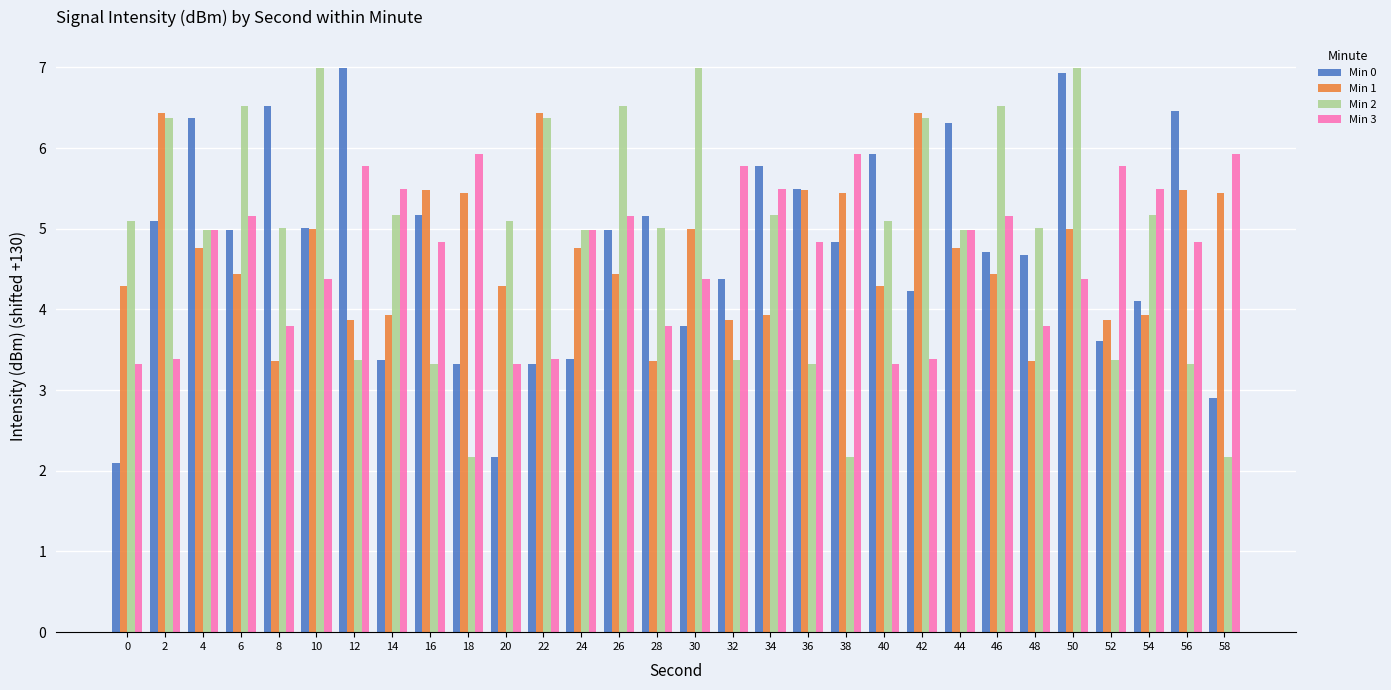

Reading left to right, list all the values displayed in this chart.

Min 0: 2.1	5.1	6.4	5.0	6.5	5.0	7.0	3.4	5.2	3.3	2.2	3.3	3.4	5.0	5.2	3.8	4.4	5.8	5.5	4.8	5.9	4.2	6.3	4.7	4.7	6.9	3.6	4.1	6.5	2.9
Min 1: 4.3	6.4	4.8	4.4	3.4	5.0	3.9	3.9	5.5	5.4	4.3	6.4	4.8	4.4	3.4	5.0	3.9	3.9	5.5	5.4	4.3	6.4	4.8	4.4	3.4	5.0	3.9	3.9	5.5	5.4
Min 2: 5.1	6.4	5.0	6.5	5.0	7.0	3.4	5.2	3.3	2.2	5.1	6.4	5.0	6.5	5.0	7.0	3.4	5.2	3.3	2.2	5.1	6.4	5.0	6.5	5.0	7.0	3.4	5.2	3.3	2.2
Min 3: 3.3	3.4	5.0	5.2	3.8	4.4	5.8	5.5	4.8	5.9	3.3	3.4	5.0	5.2	3.8	4.4	5.8	5.5	4.8	5.9	3.3	3.4	5.0	5.2	3.8	4.4	5.8	5.5	4.8	5.9